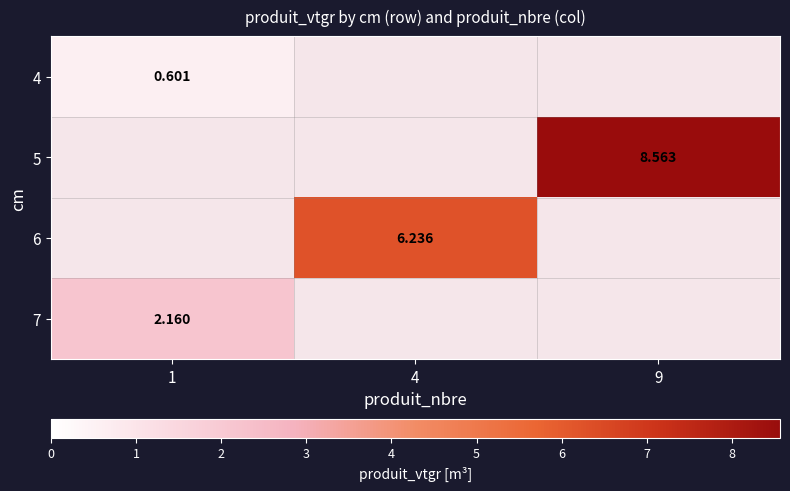

At which category is the sum across all series the highest?

9